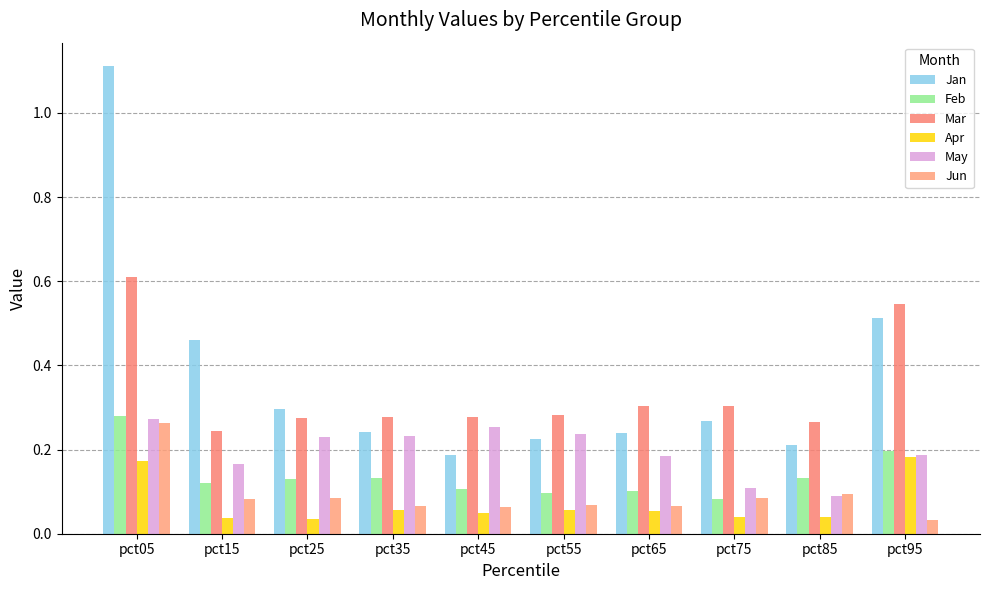

What is the difference between the maximum and minimum values in the Mar series?

0.4